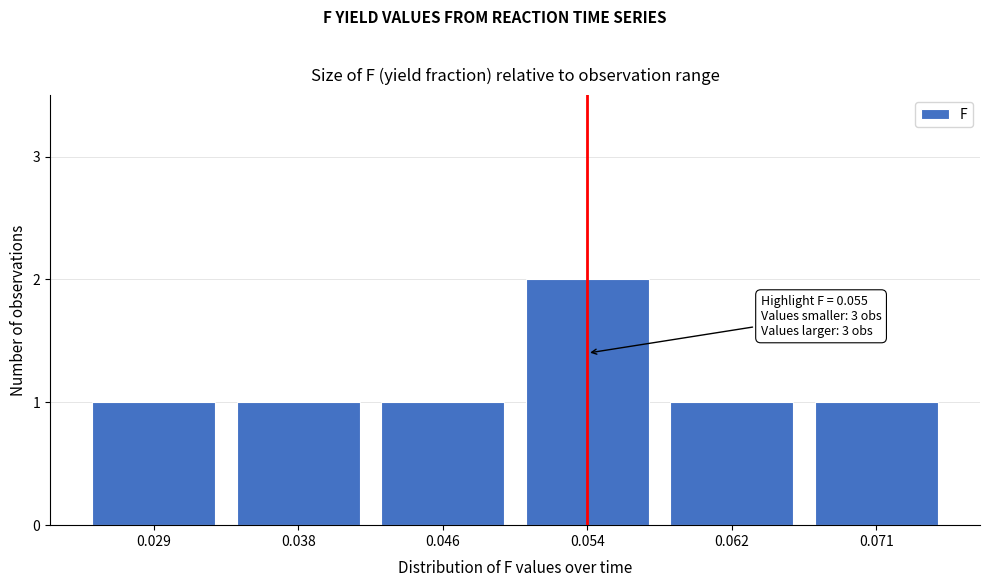

Reading right to left, list all the values displayed in this chart.

1	1	2	1	1	1